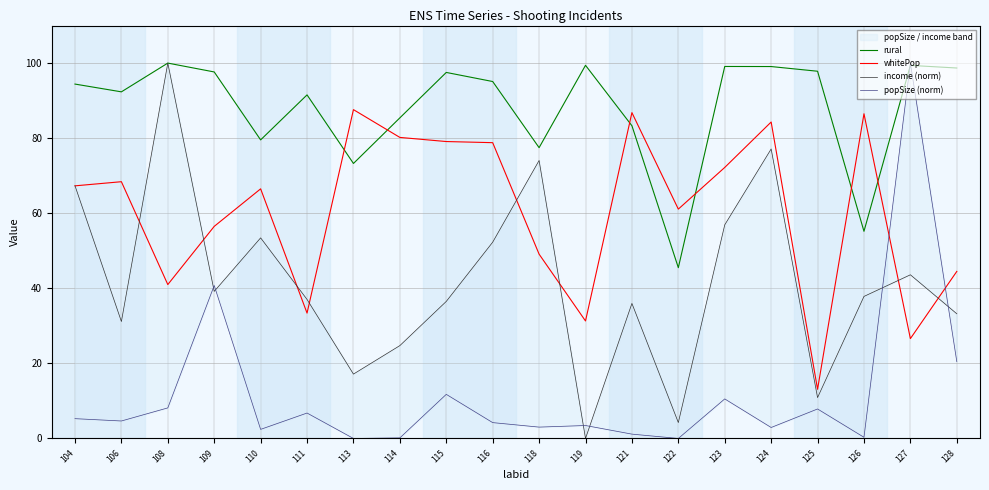

What are all the series names shown in the legend?

rural, whitePop, income (norm), popSize (norm)